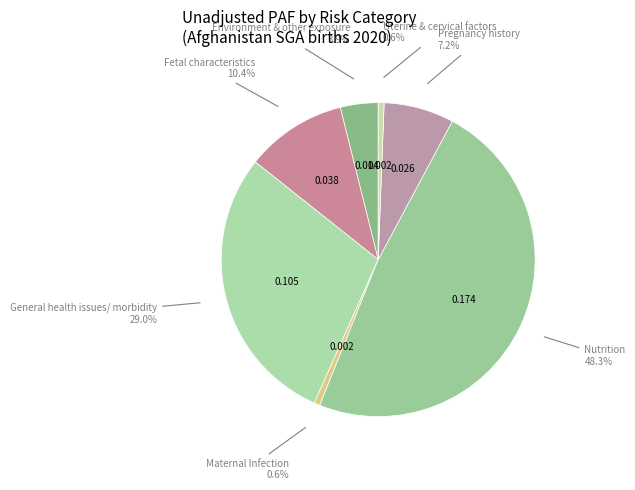

To the nearest percent, what is the difference between the largest and smallest slice percentages?

48%